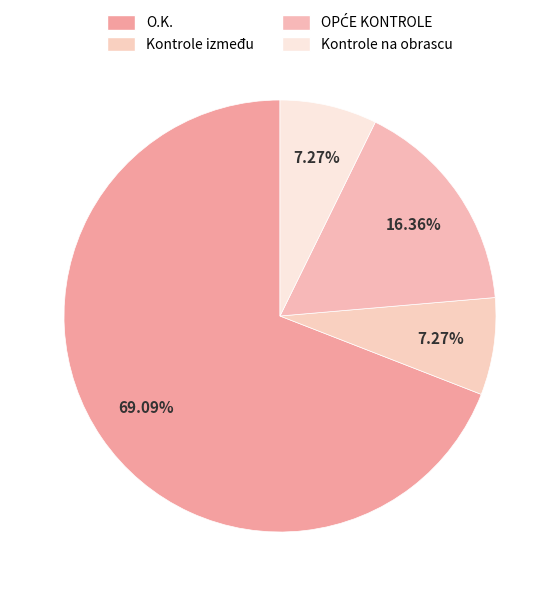

To the nearest percent, what is the average slice percentage?

25%